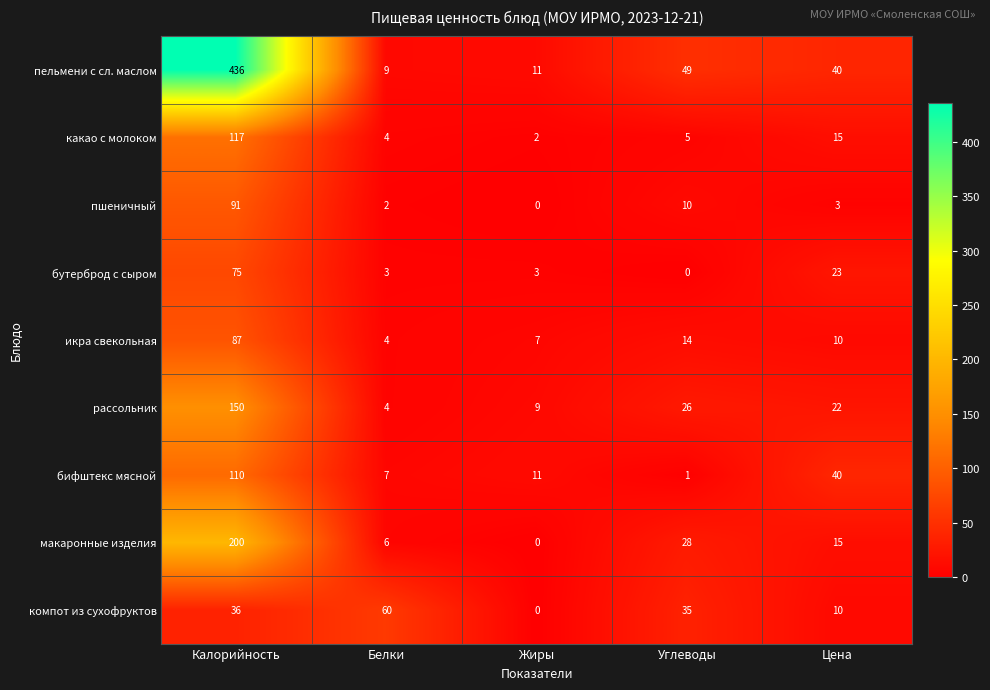

What is the total value across all series at Калорийность?

1302